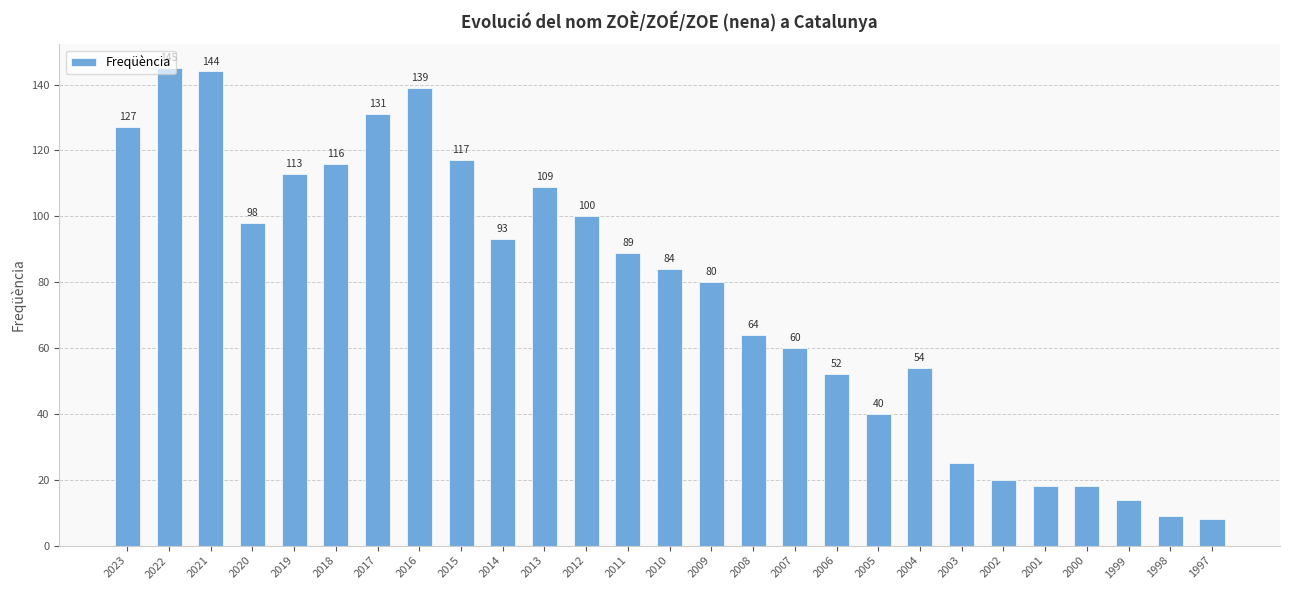

How many data points does each series have?

27